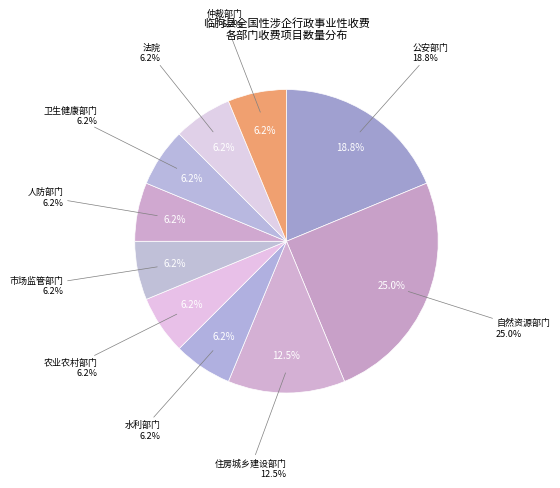

What percentage is the 住房城乡建设部门 slice, to the nearest percent?

12%